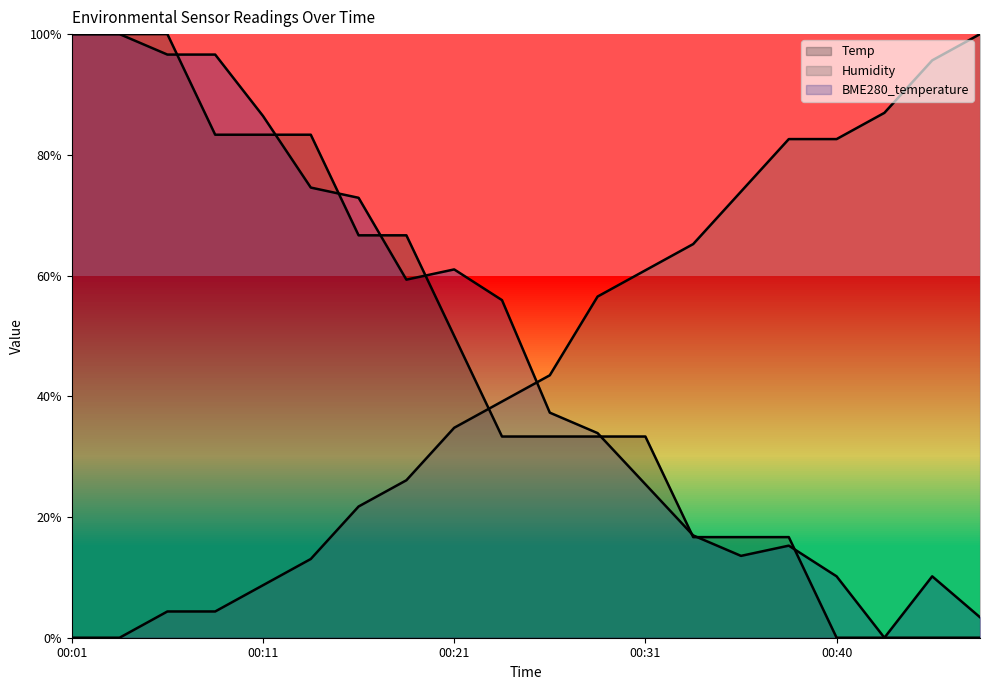

True or false: Humidity has a value of 1.3 at 00:40.

False